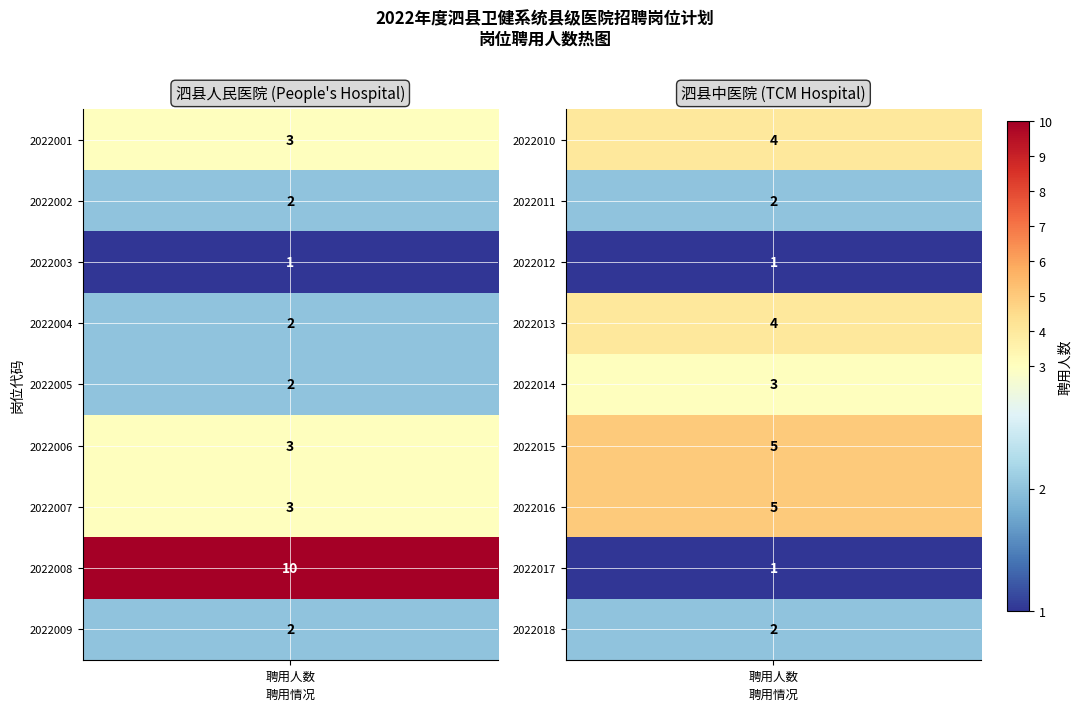

Is the value of 2022002 at 13 greater than the value of 2022004 at 5?

No